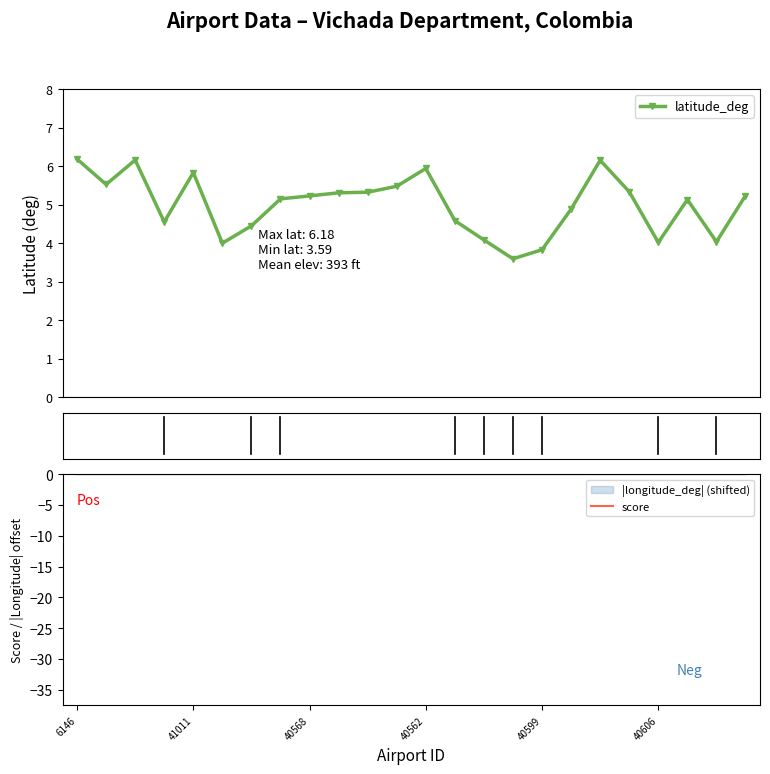

At which category does longitude_deg reach its first local valley?

41011